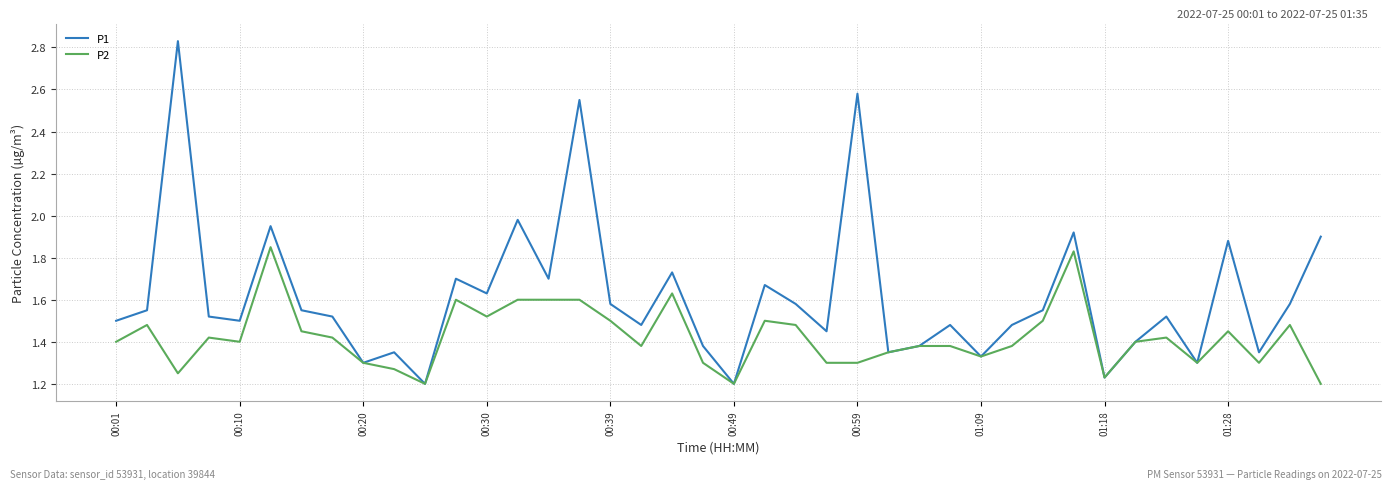

Rank the series by their maximum value, from lowest to highest.

P2, P1